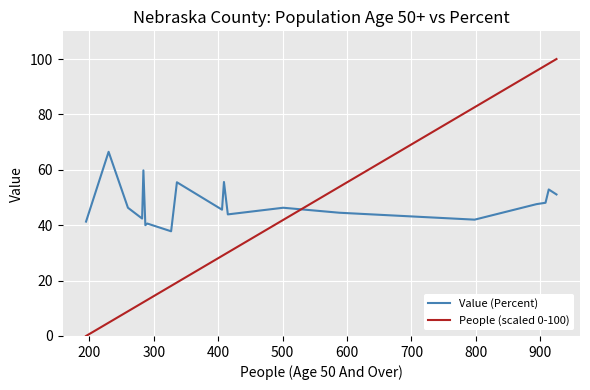

At how many categories does at least one series exceed 68?

5